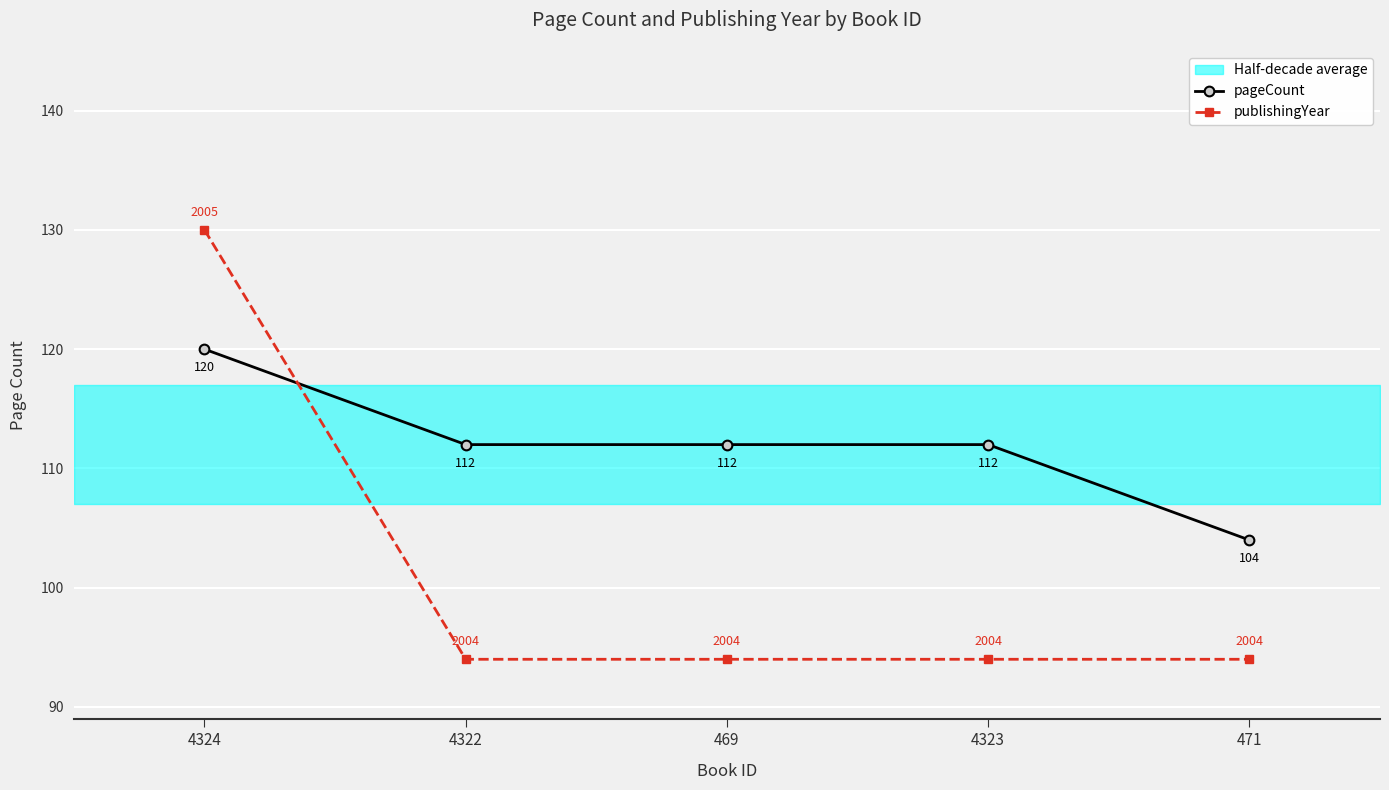

The pageCount series shows 112 at 469. True or false?

True